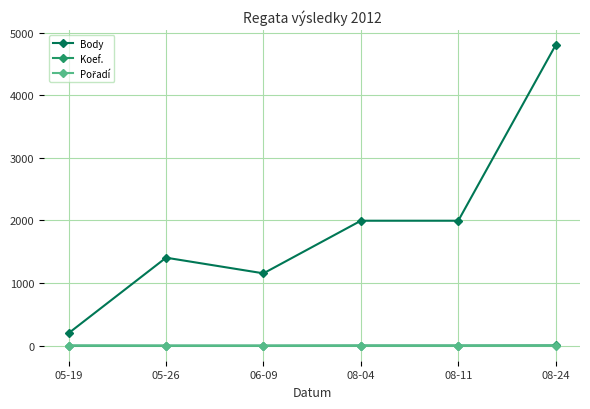

Between 05-19 and 05-26, which series saw the biggest shift?

Body